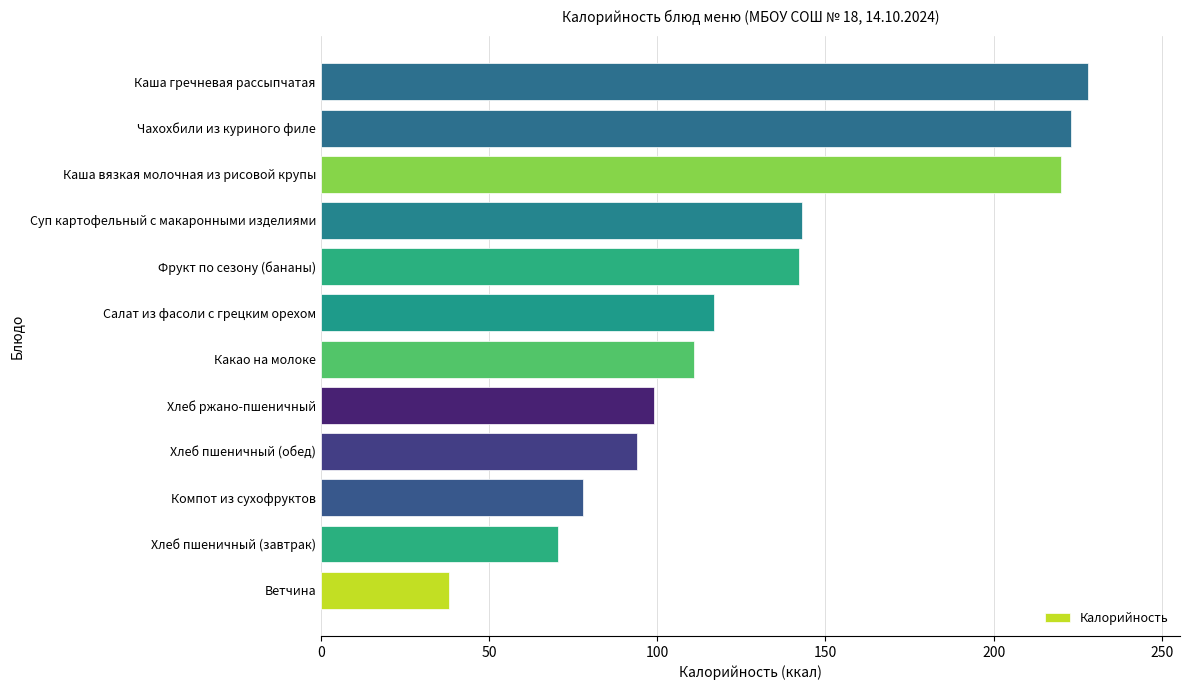

What value does the data have at Каша вязкая молочная из рисовой крупы?

220.0